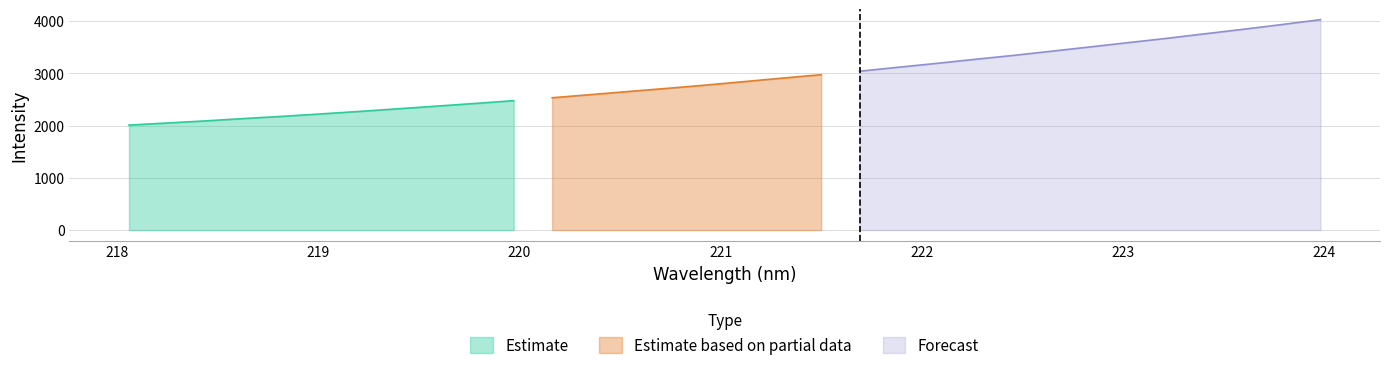

What is the change in value from 222.8355 to 223.408?

+251.9